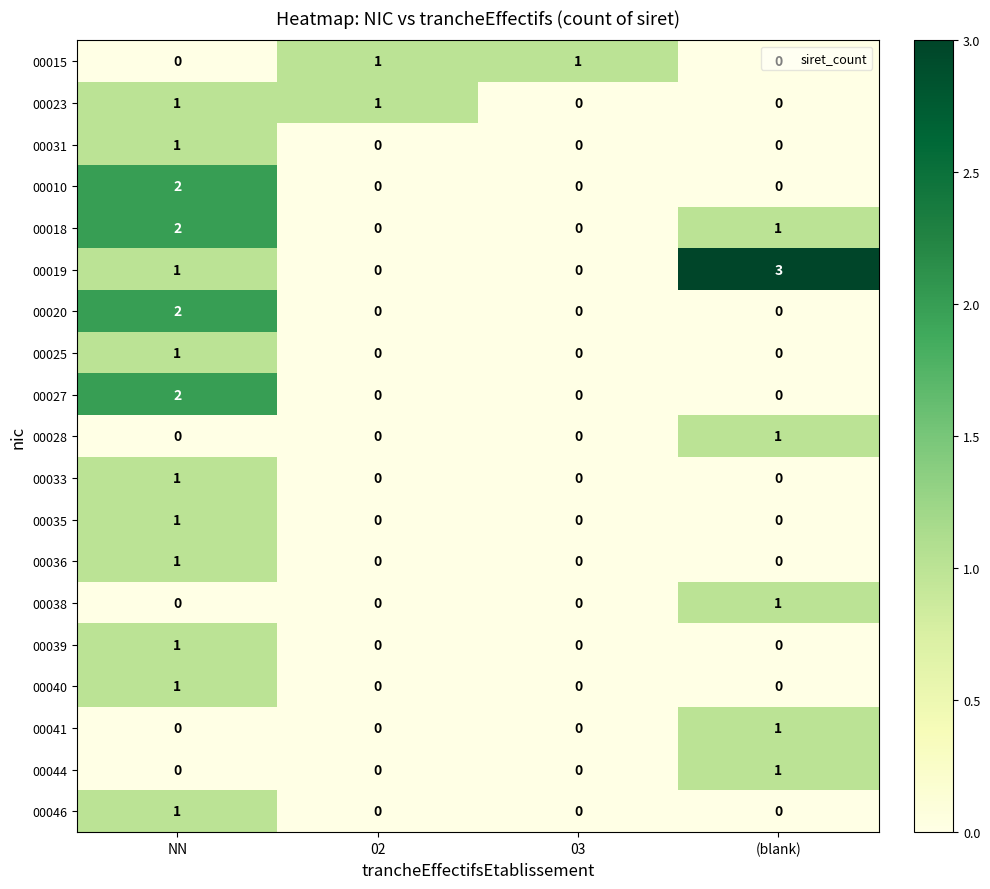

Count the 00028 values in the range 0 to 1.

4